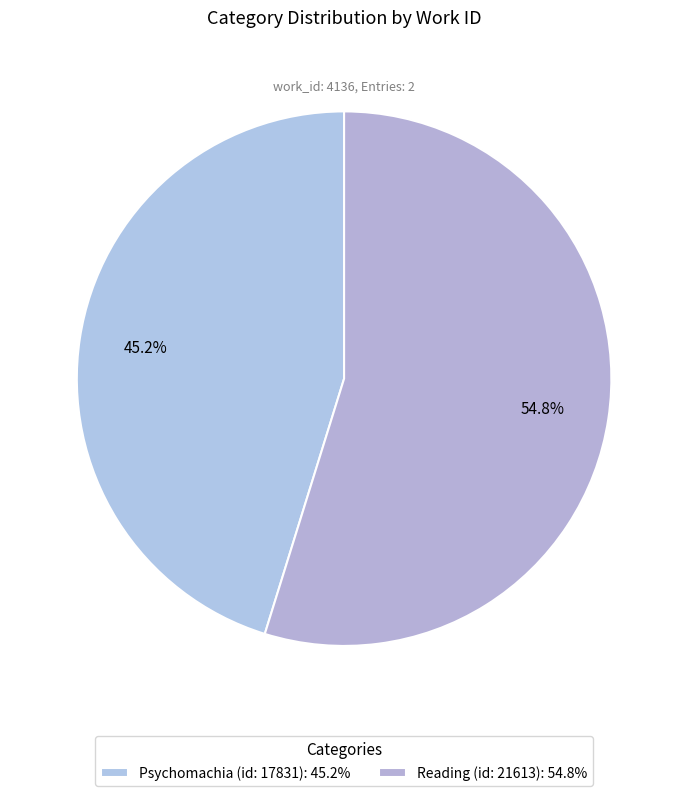

Which slice is the smallest?

Psychomachia (id: 17831)